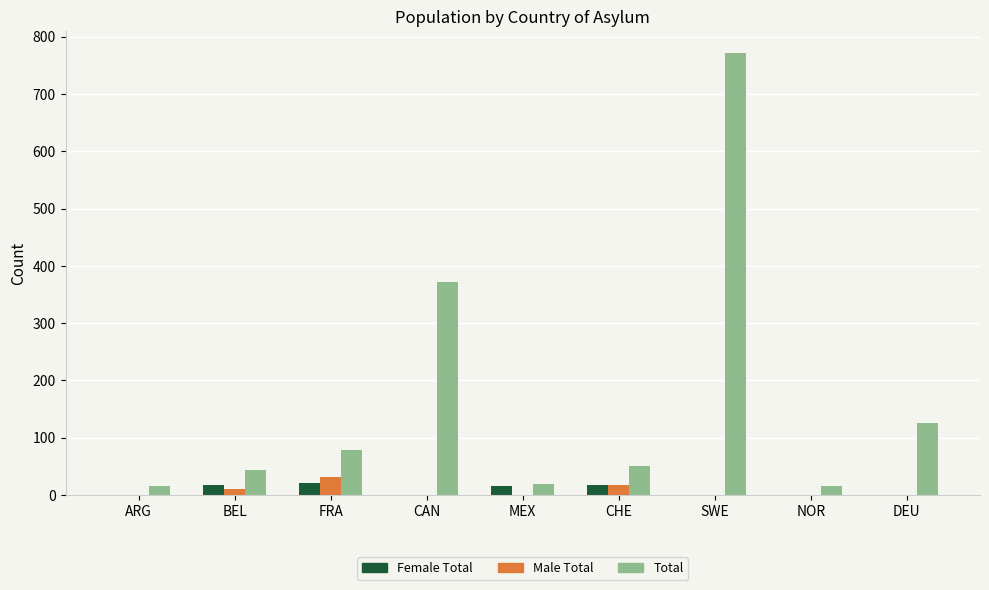

The value of Total at CHE is 51. True or false?

True